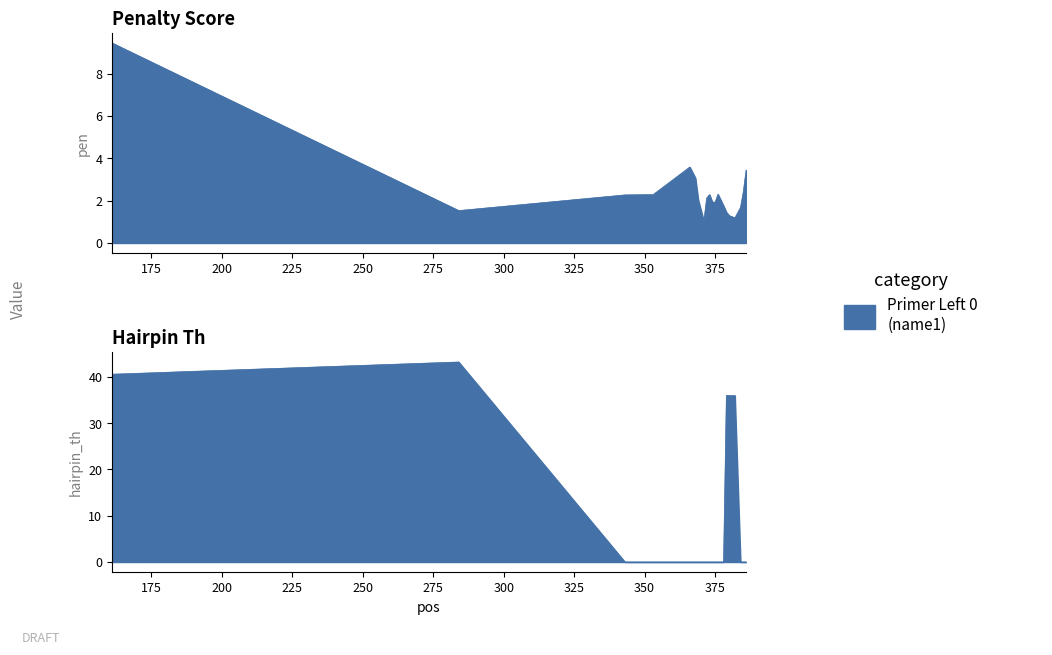

True or false: pen has a value of 2.4 at 385.

True